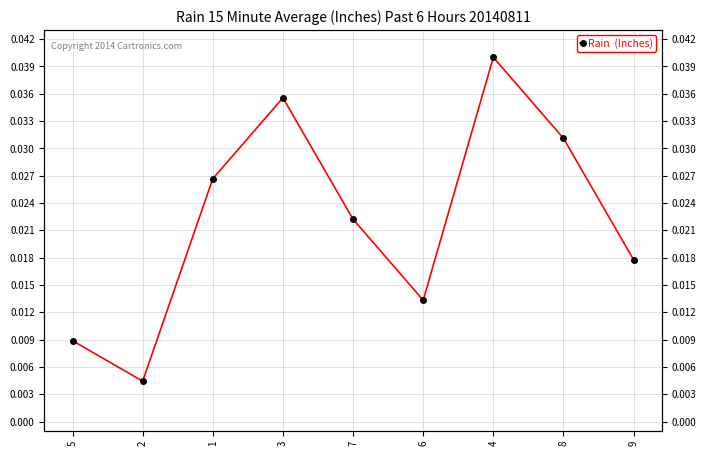

Between 7 and 3, which is larger?

3